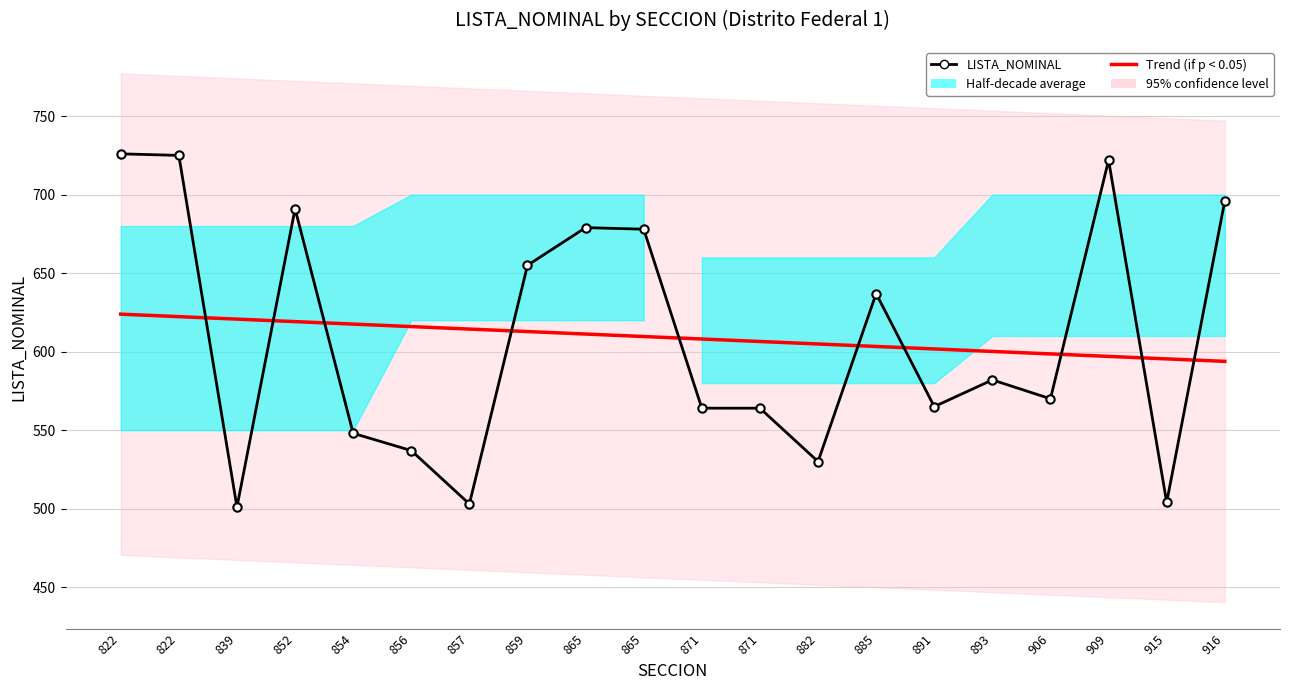

The Trend (if p < 0.05) series shows 850.5 at 865. True or false?

False